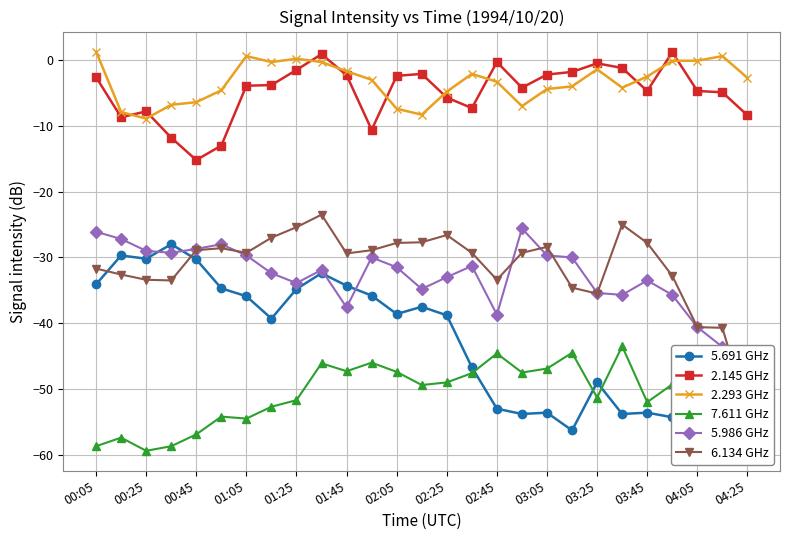

At which label does 2.145 GHz first exceed -3?

00:05